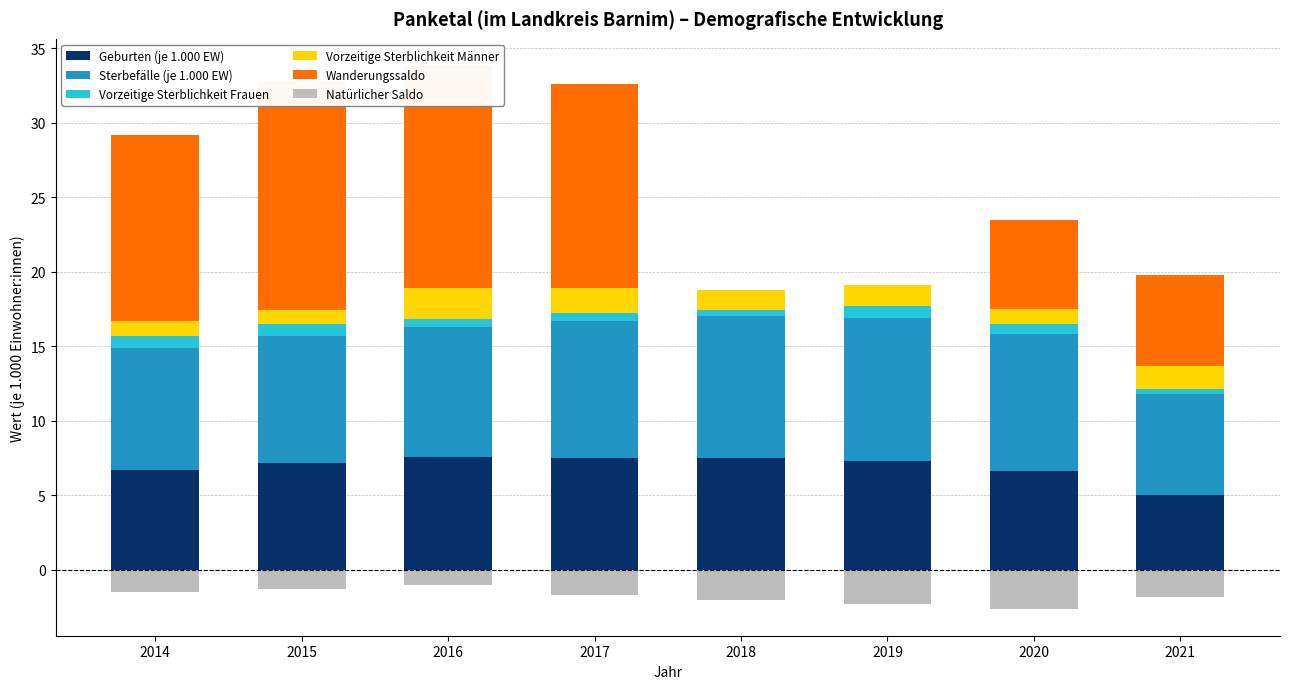

At which label is Geburten (je 1.000 EW) closest to 6?

2020